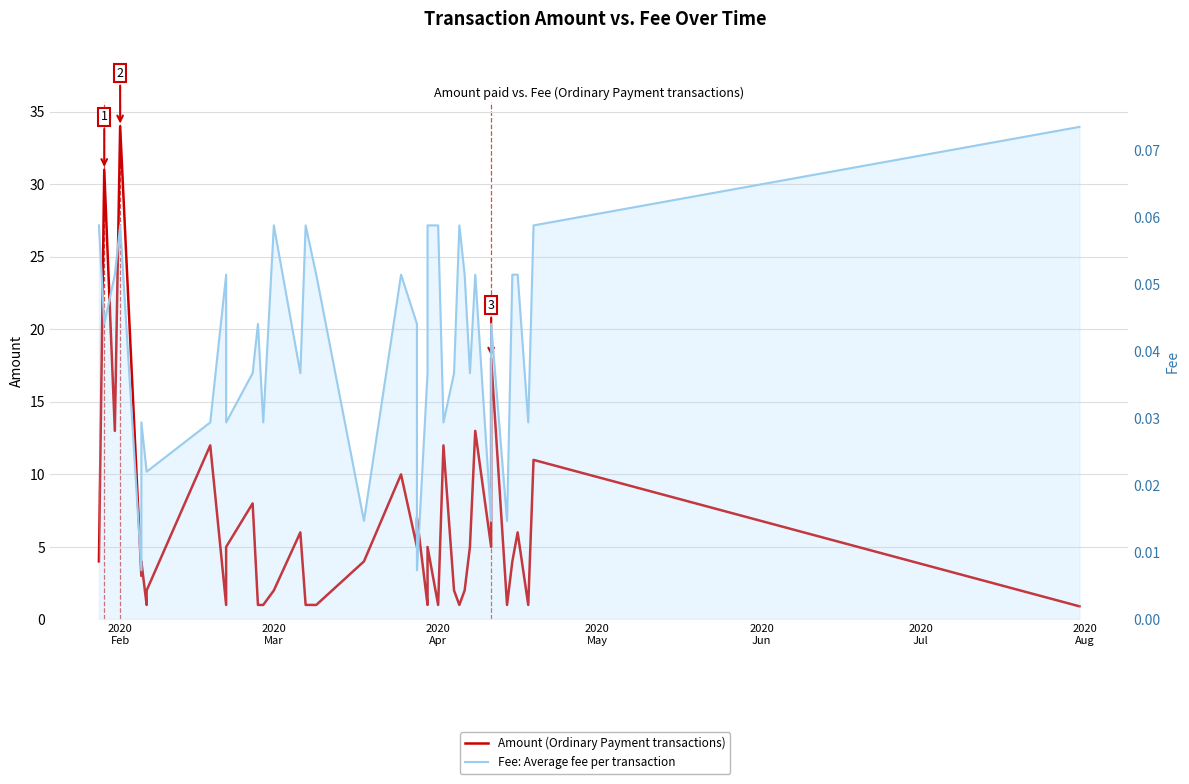

True or false: Amount (Ordinary Payment transactions) and Fee: Average fee per transaction intersect in this chart.

False